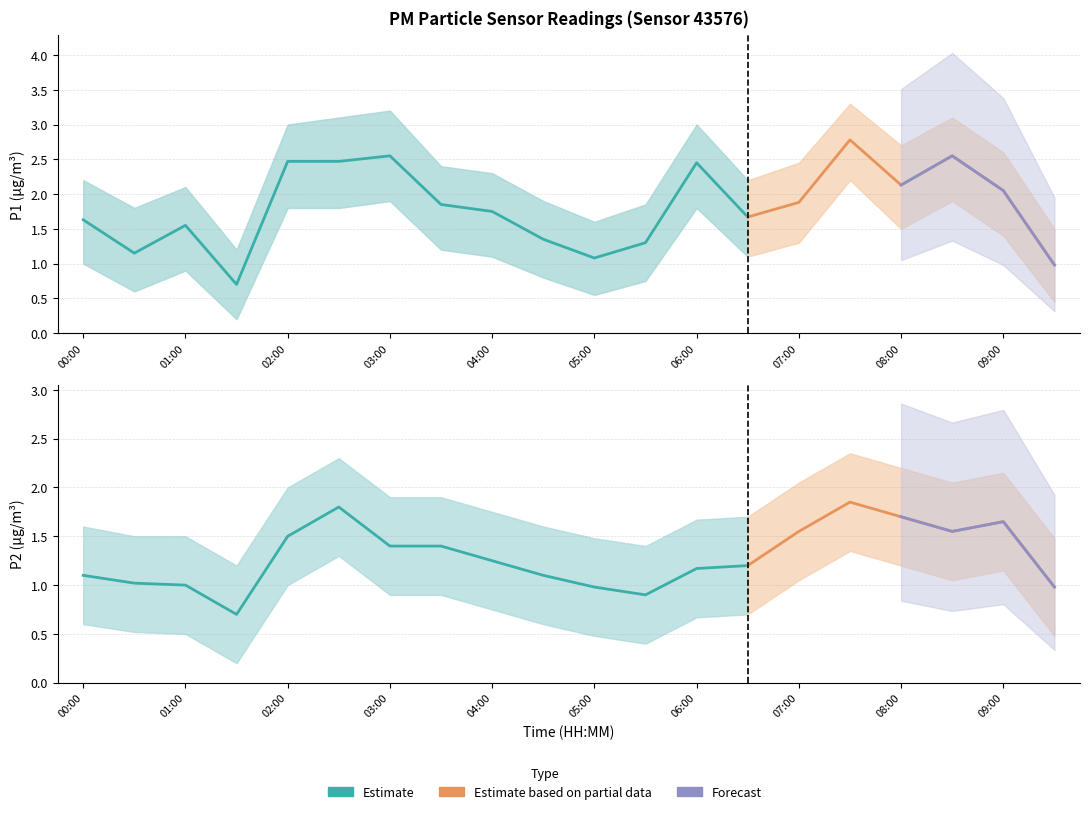

At 09:00, list the series in order from smallest to largest.

P2, P1